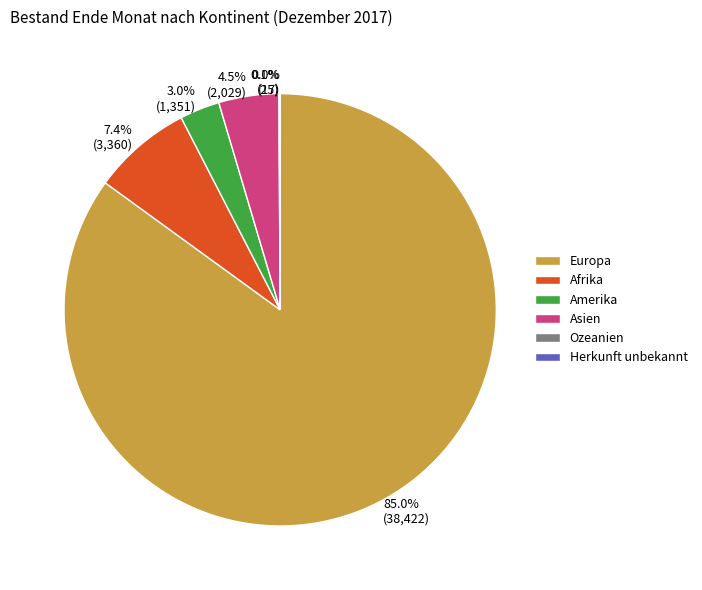

Is it true that Europa is 85% of the pie?

True